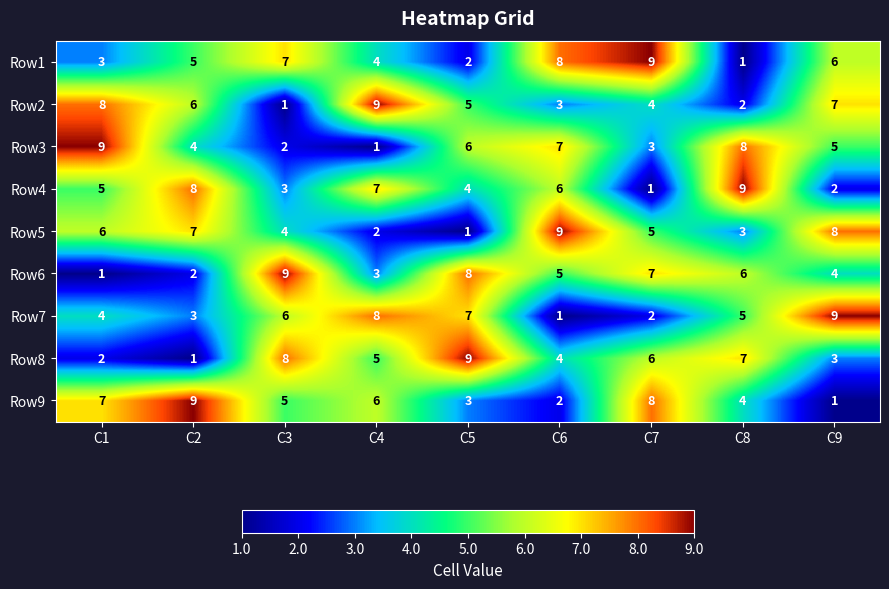

What is the spread (max minus min) of values at C6?

8